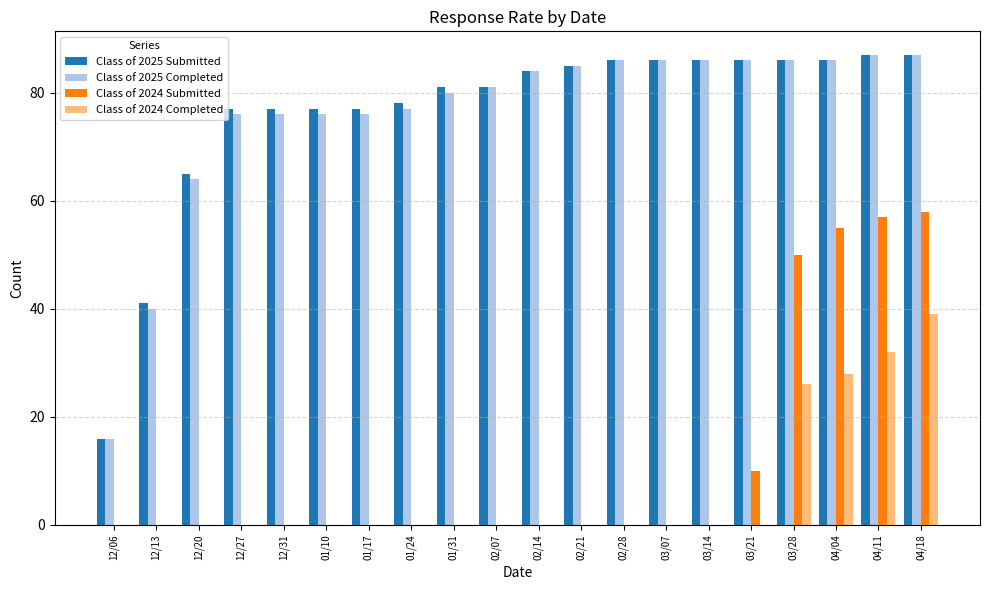

Which series changed the most between 02/07 and 03/21?

Class of 2024 Submitted